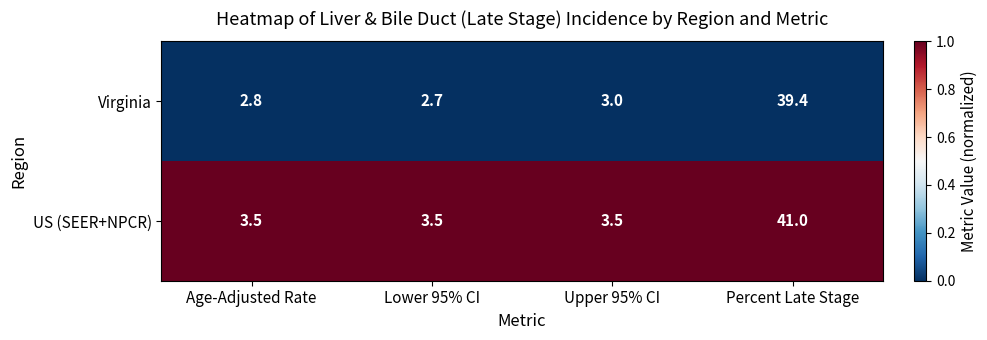

True or false: Virginia has a value of 39.4 at Percent Late Stage.

True